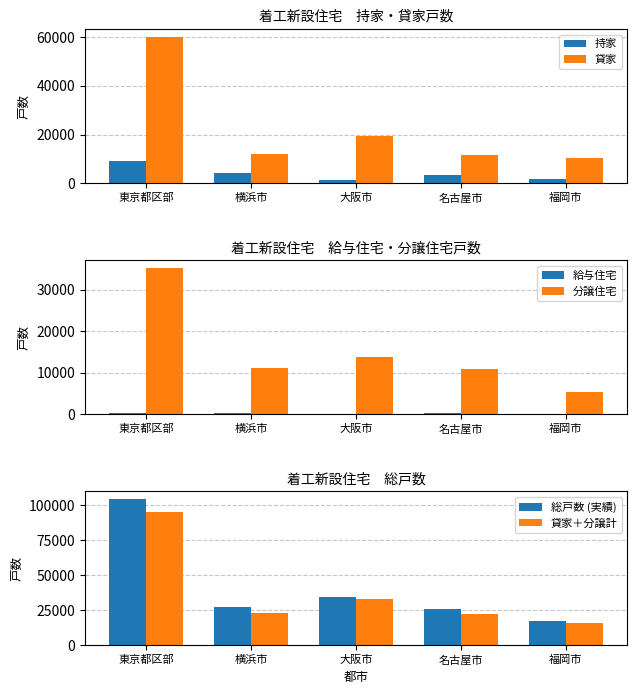

How many values in the 持家 series are below 3437?

2